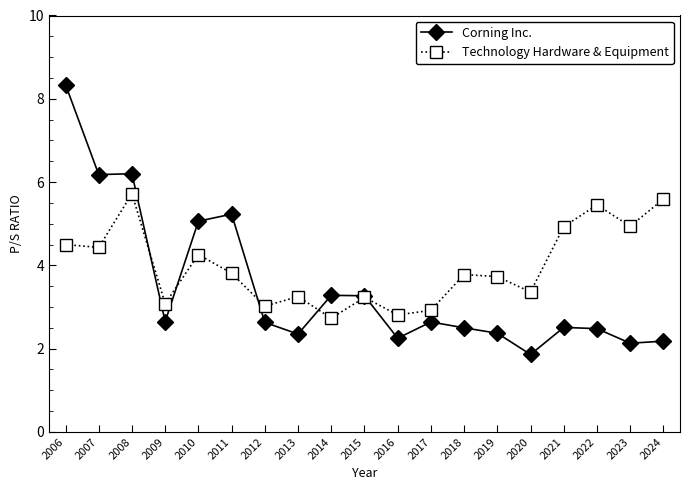

What is the value of the Technology Hardware & Equipment point at the 19th from the left?

5.6